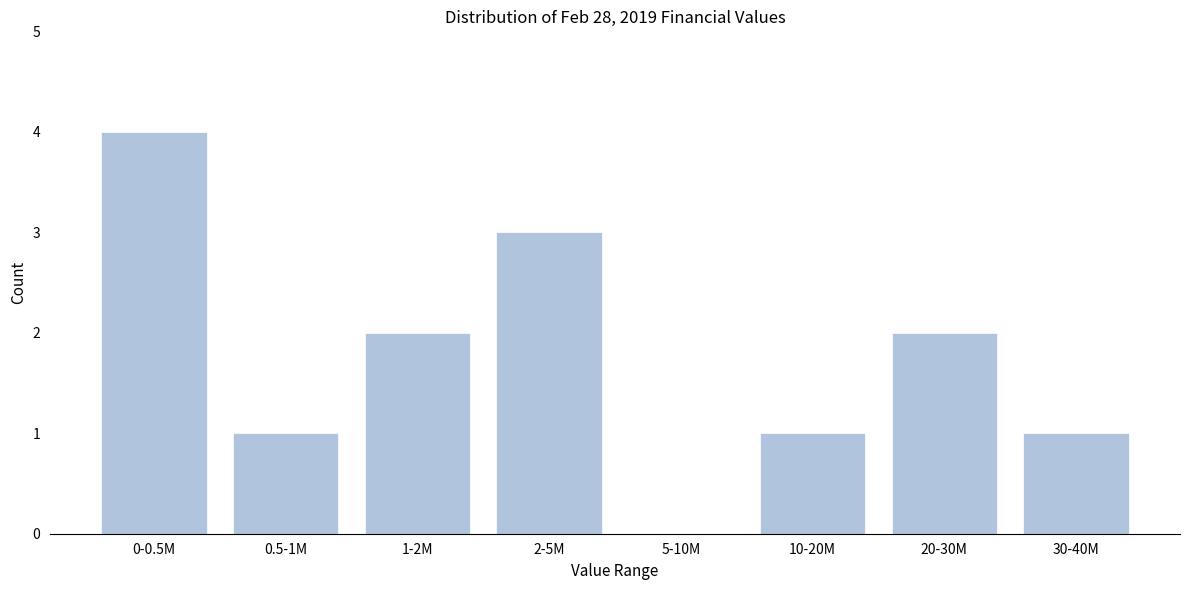

Reading left to right, extract all data points from this chart.

0-0.5M=4	0.5-1M=1	1-2M=2	2-5M=3	5-10M=0	10-20M=1	20-30M=2	30-40M=1